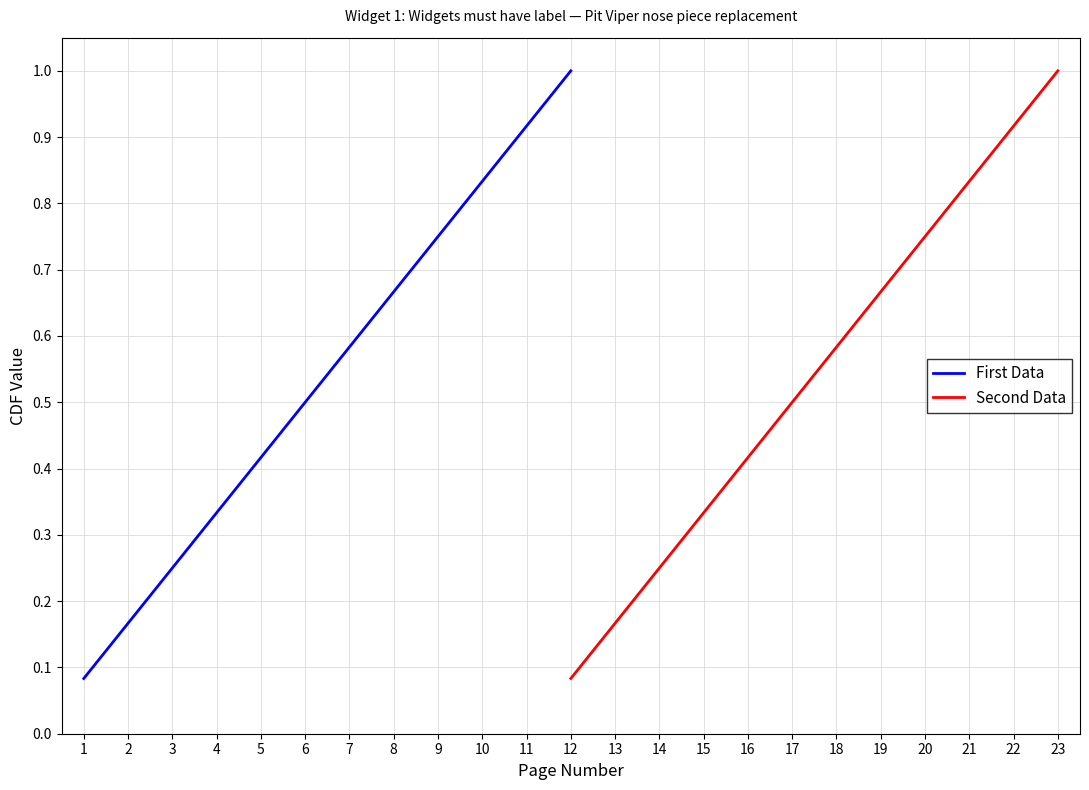

The First Data series shows 0.2 at 4. True or false?

False